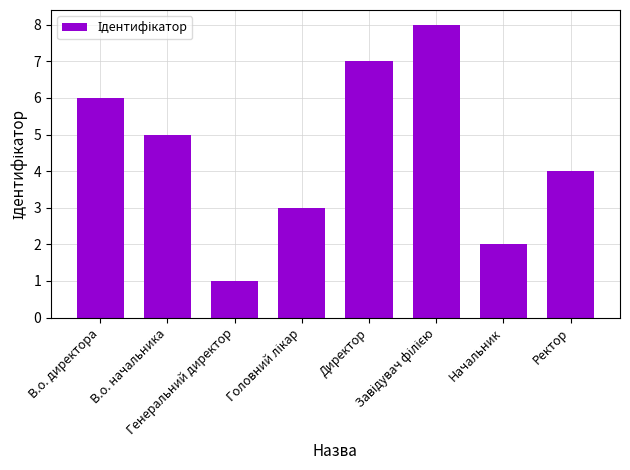

What is the sum of the values at В.о. начальника and Начальник?

7